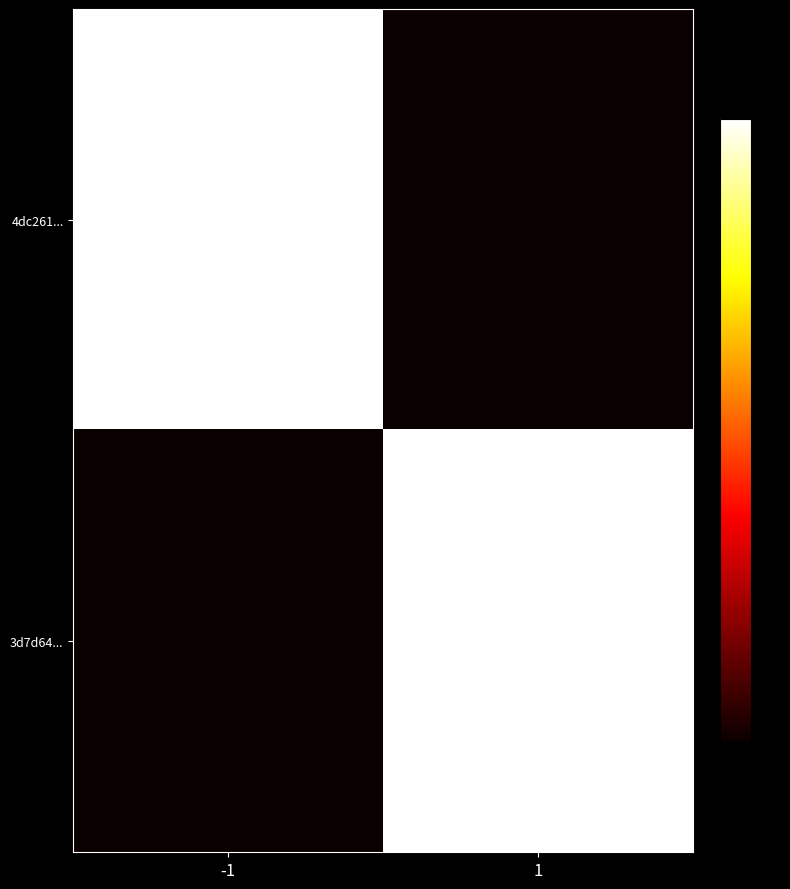

Reading left to right, what are all the values shown in this chart?

4dc261...: -1=5	1=0
3d7d64...: -1=0	1=26